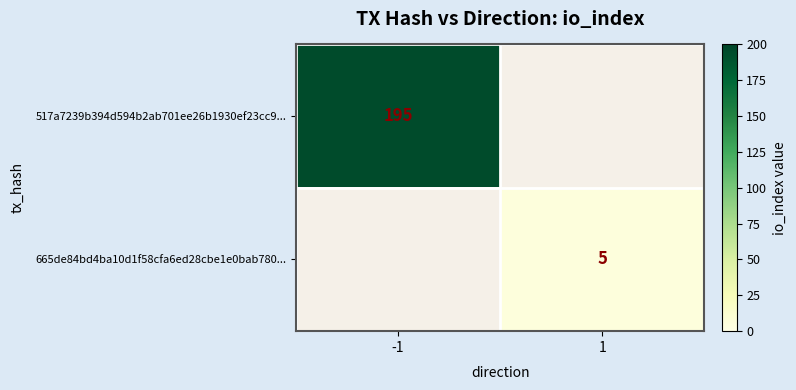

Is the value of 665de84bd4ba10d1f58cfa6ed28cbe1e0bab780... at 1 greater than the value of 517a7239b394d594b2ab701ee26b1930ef23cc9... at -1?

No